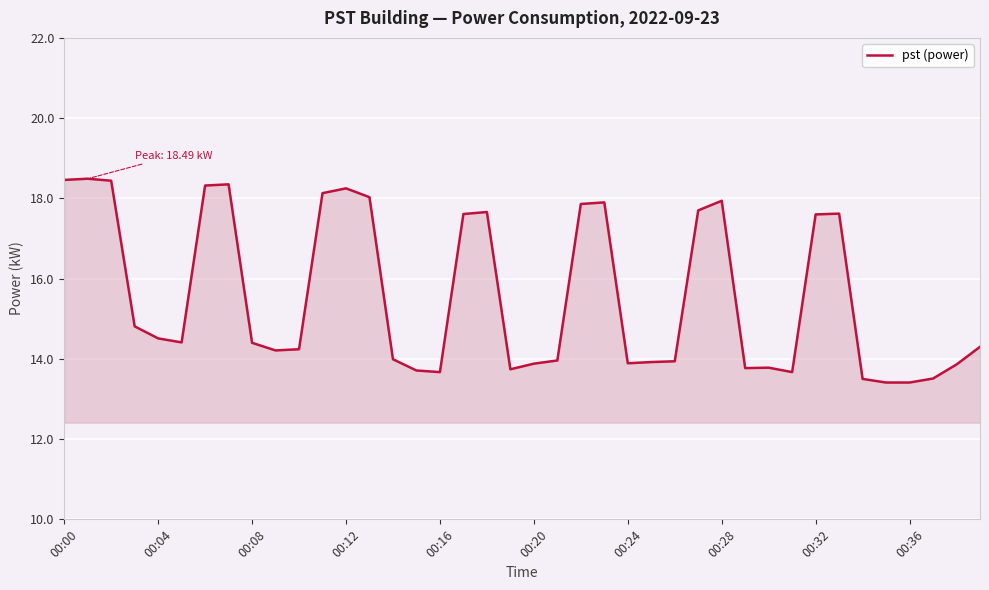

What is the smallest value displayed?

13.4